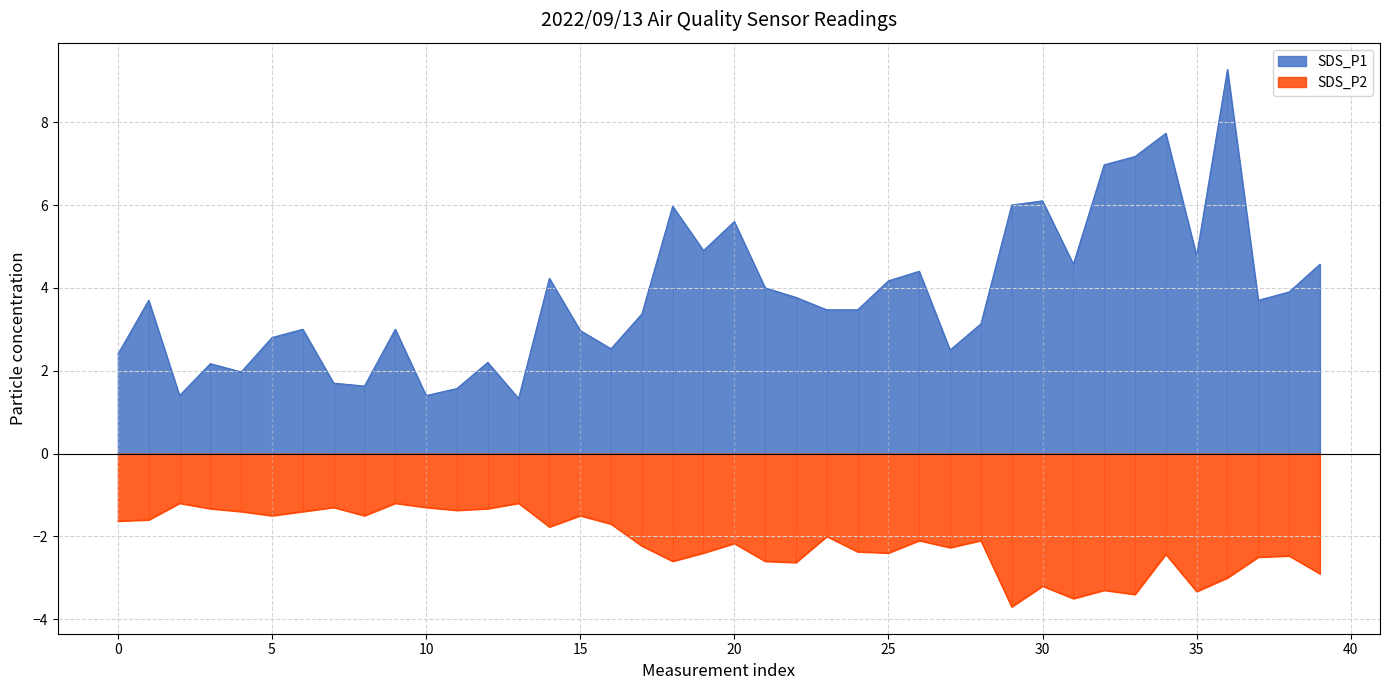

At which label does SDS_P1 reach its minimum?

13